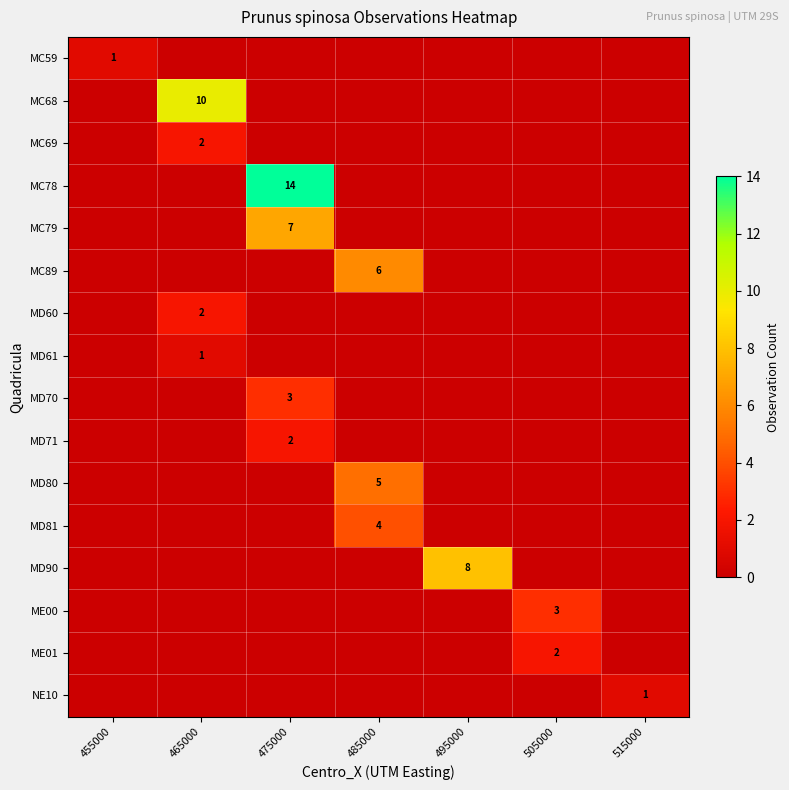

The value of ME01 at 505000 is 2. True or false?

True